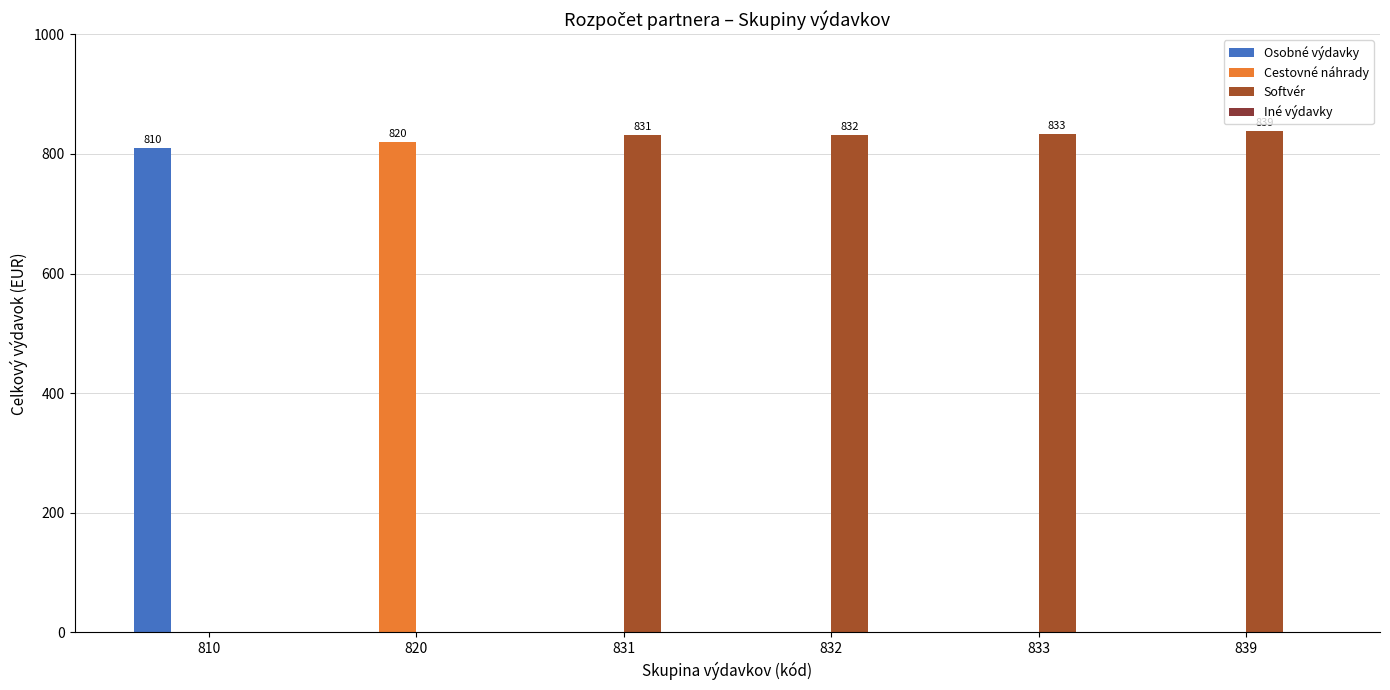

What is the sum of all Osobné výdavky values?

810